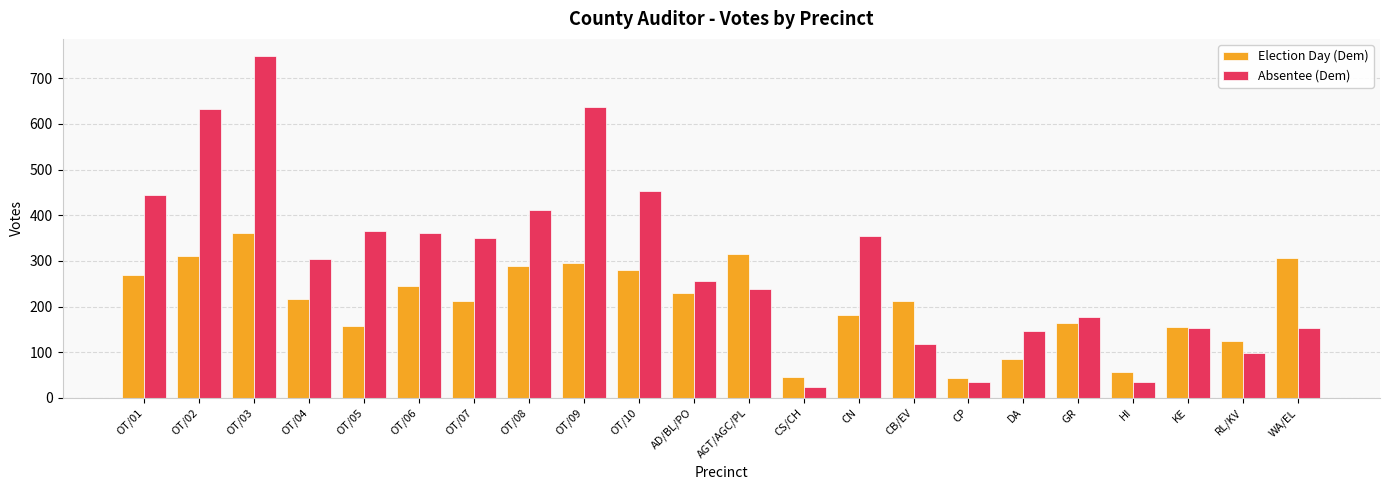

What is the difference between the Election Day (Dem) values at OT/04 and OT/05?

59